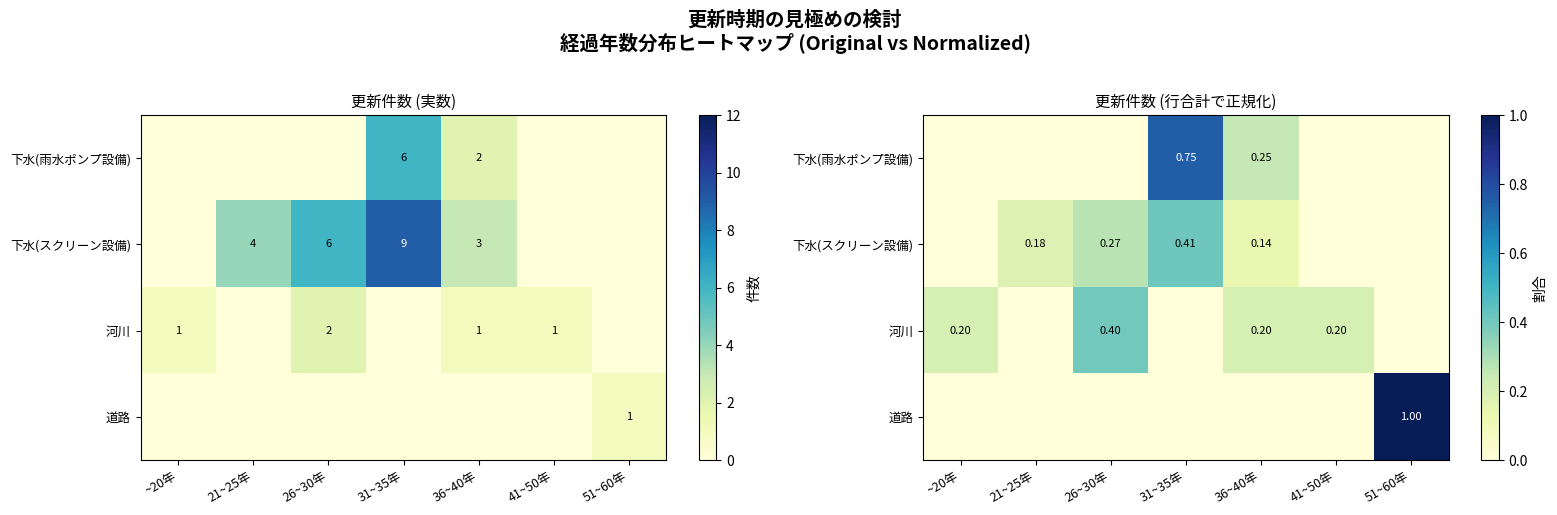

Which has a higher value, 51~60年 or 31~35年?

31~35年